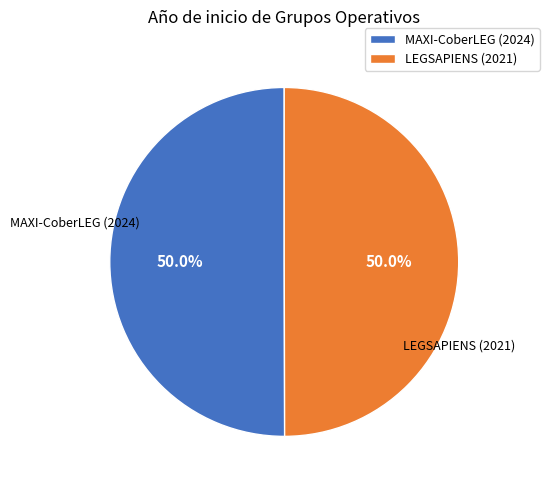

Approximately how many times larger is the value at LEGSAPIENS (2021) compared to MAXI-CoberLEG (2024)?

1.0